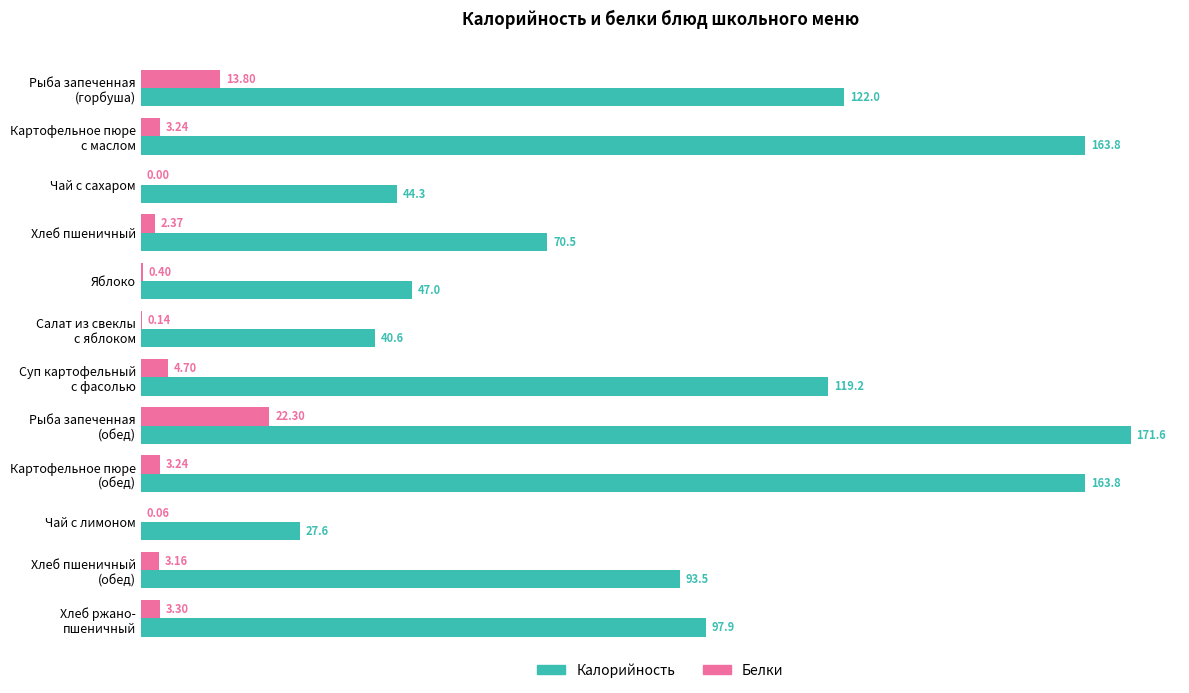

How many values in the Калорийность series exceed 97?

6